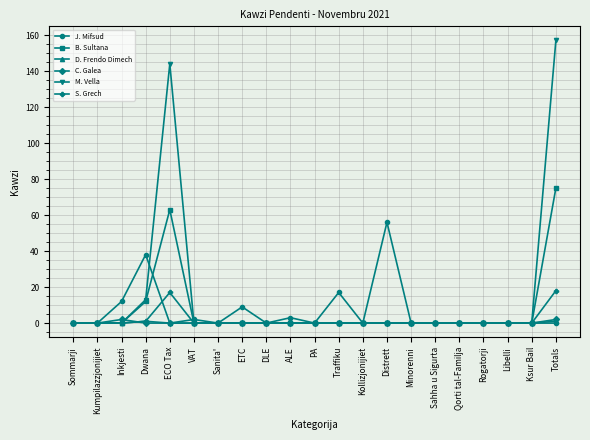

What is the difference between the maximum and minimum values in the C. Galea series?

2